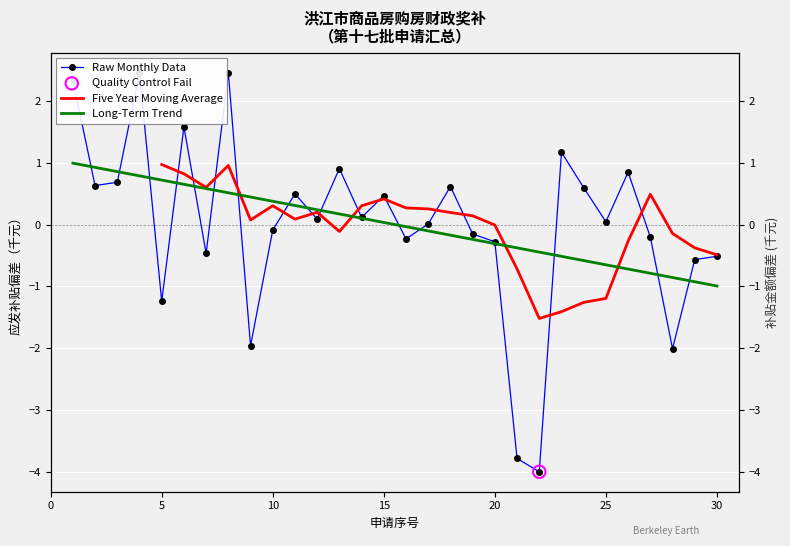

Between 3 and 28, which is larger?

3